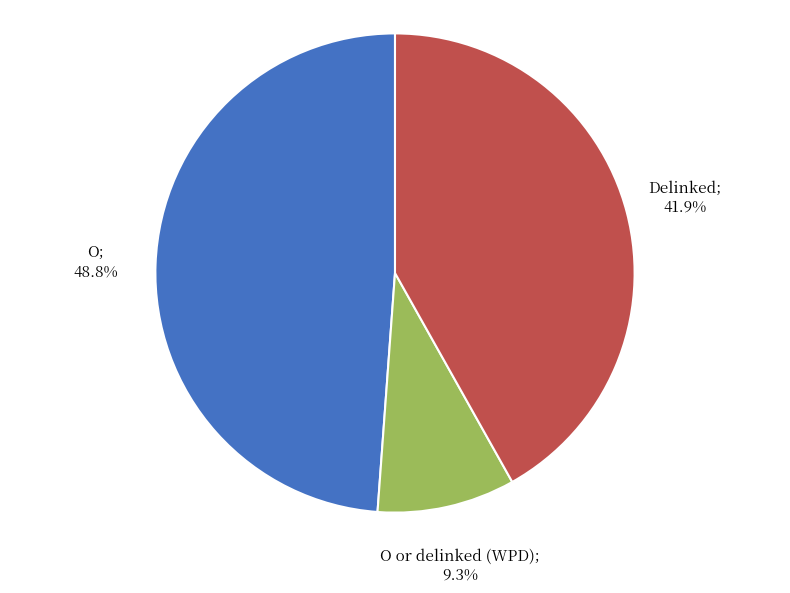

Is there a majority slice in this chart?

No